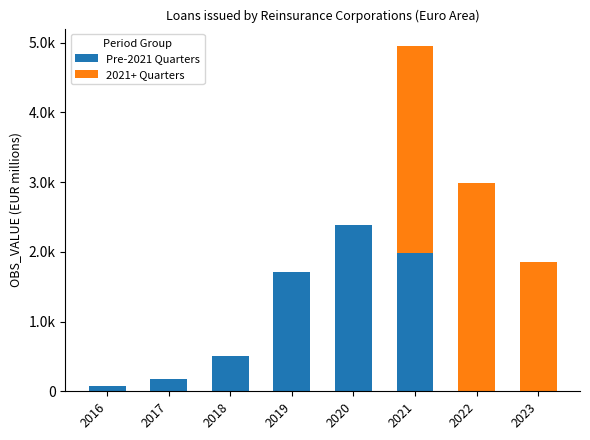

What is the value of the Pre-2021 Quarters bar at the 5th from the left?

2378.0